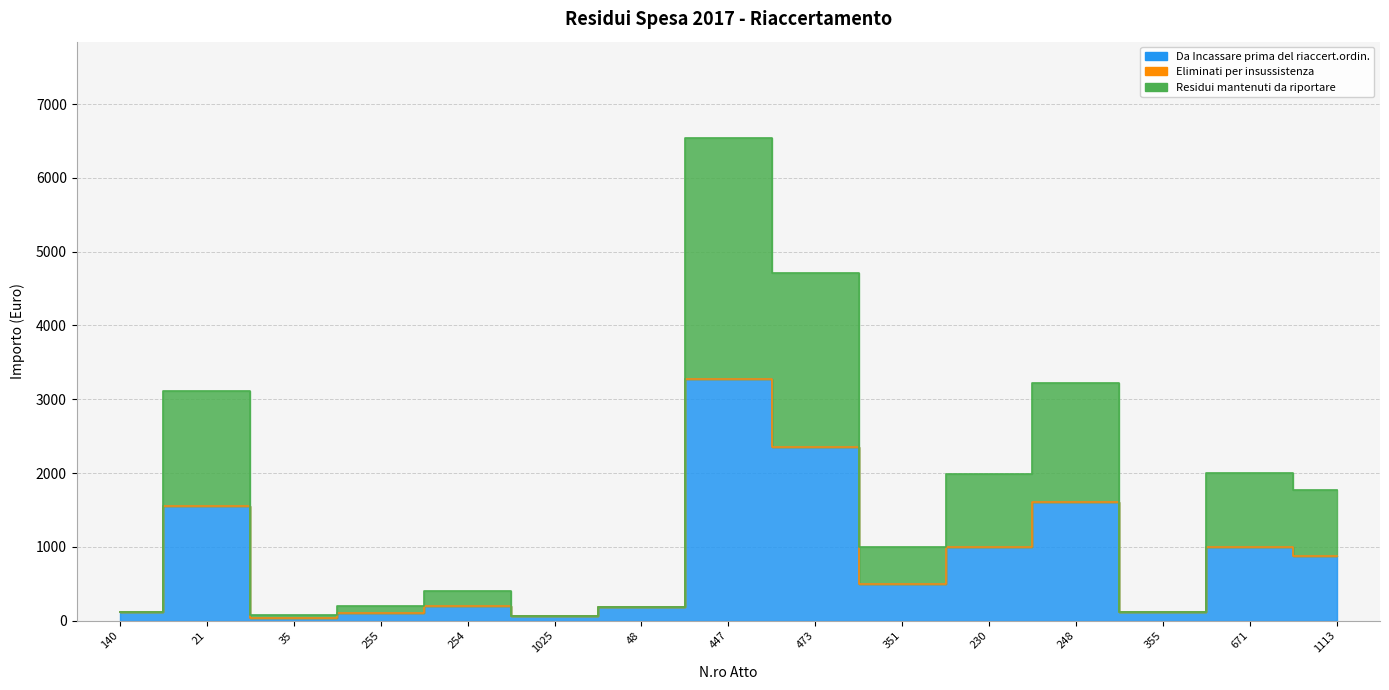

List the labels in order of Da Incassare prima del riaccert.ordin. value, largest first.

447, 473, 248, 21, 671, 230, 1113, 351, 254, 48, 355, 140, 255, 1025, 35